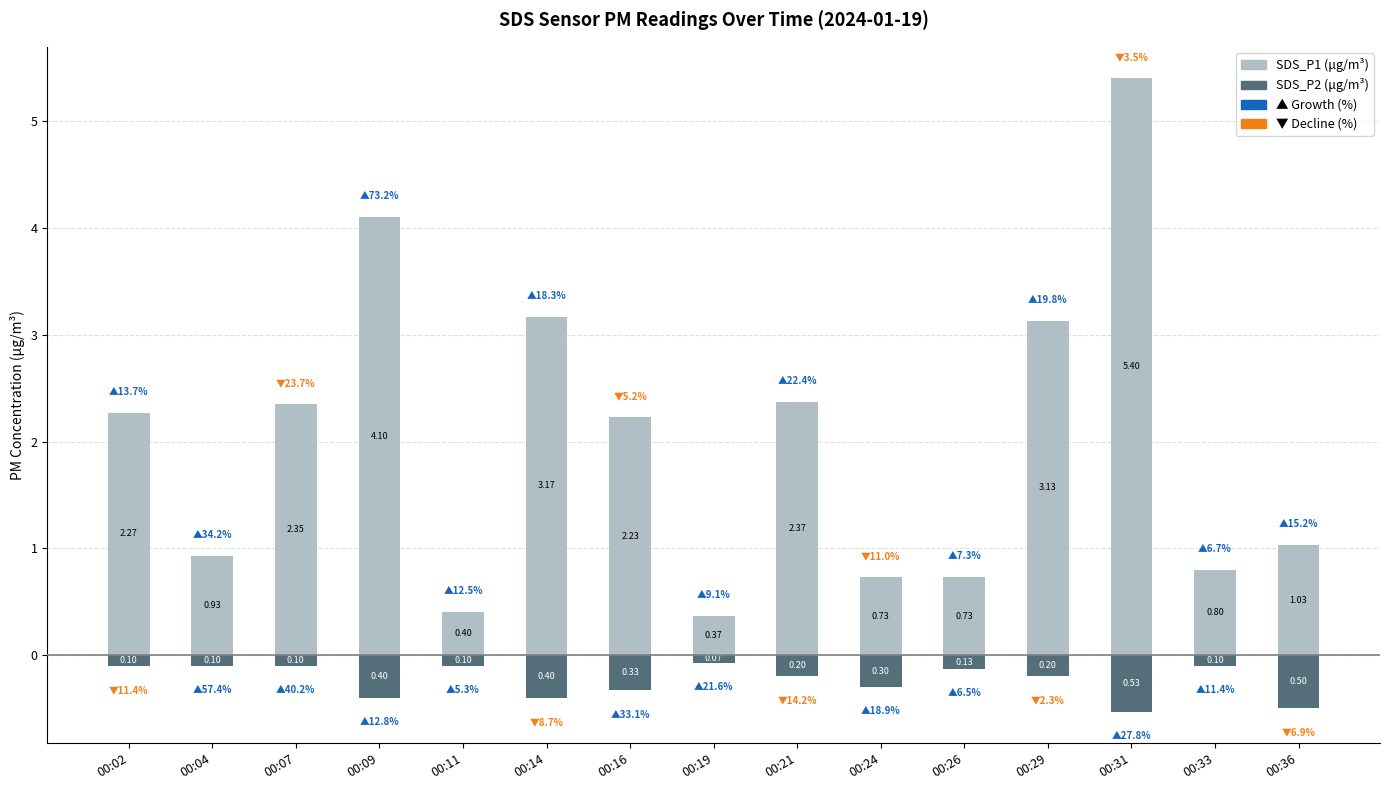

Reading left to right, transcribe all the data shown in this chart.

SDS_P1 (μg/m³): 2.3	0.9	2.4	4.1	0.4	3.2	2.2	0.4	2.4	0.7	0.7	3.1	5.4	0.8	1.0
SDS_P2 (μg/m³): -0.1	-0.1	-0.1	-0.4	-0.1	-0.4	-0.3	-0.1	-0.2	-0.3	-0.1	-0.2	-0.5	-0.1	-0.5